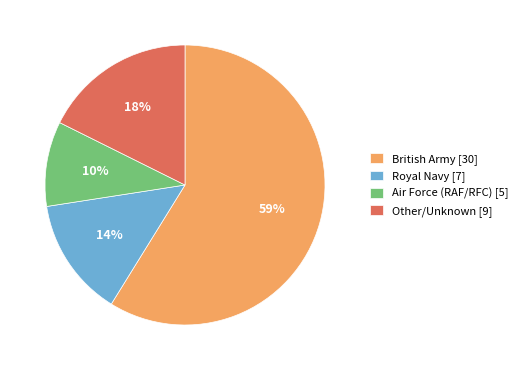

What is the ratio of the value at Other/Unknown to the value at Royal Navy?

1.3